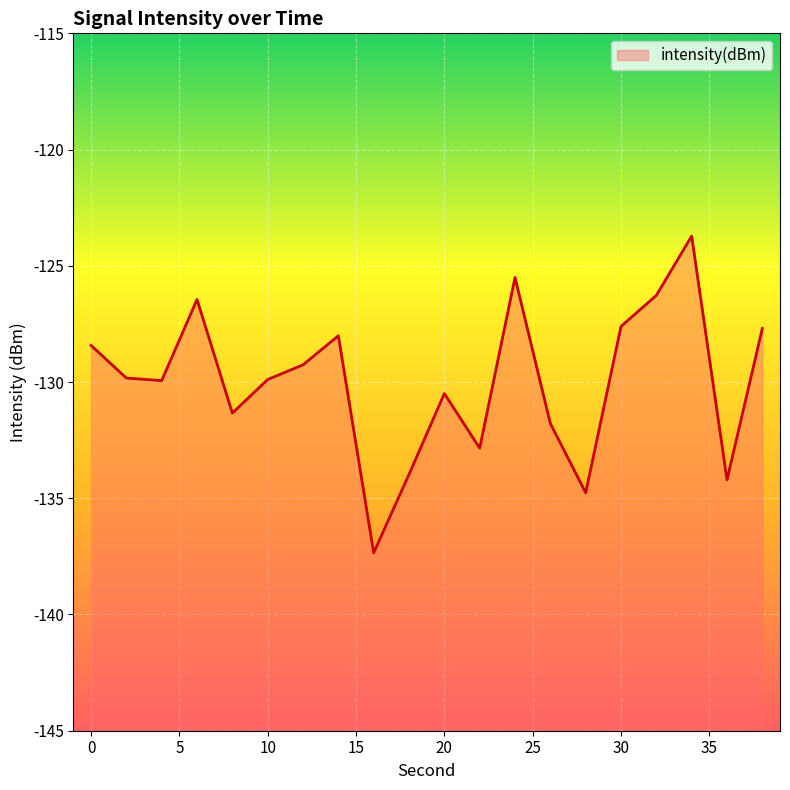

What is the change in value from 14 to 34?

+4.3